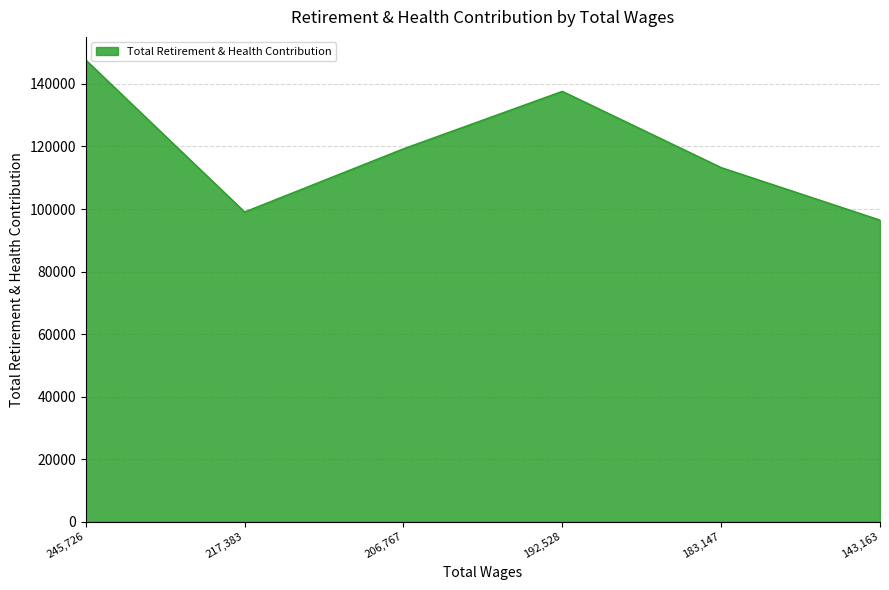

Count the number of data series in this chart.

1